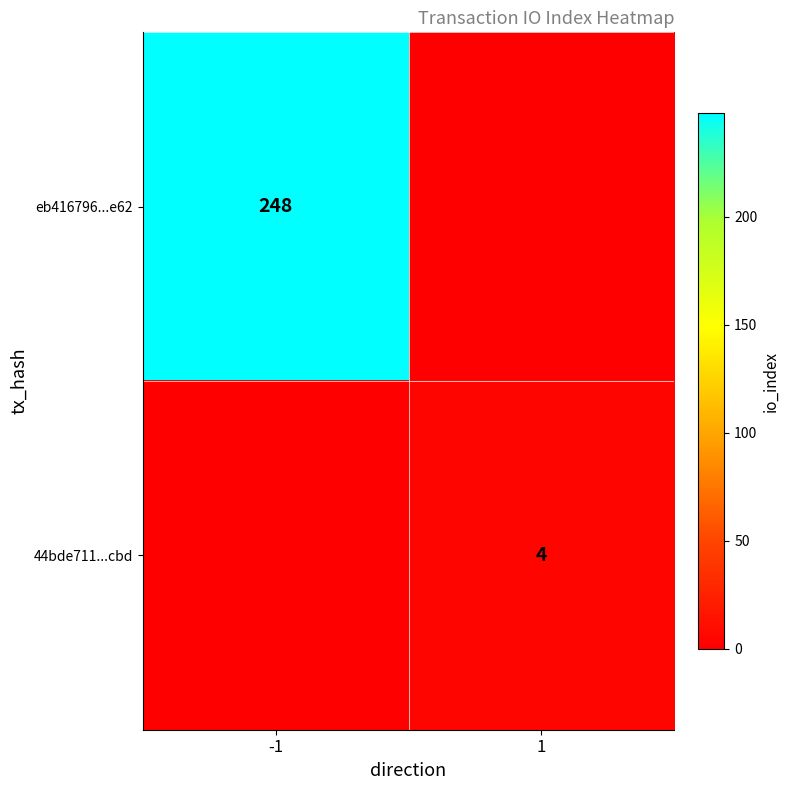

Is it true that 44bde711...cbd equals 1 at 1?

False